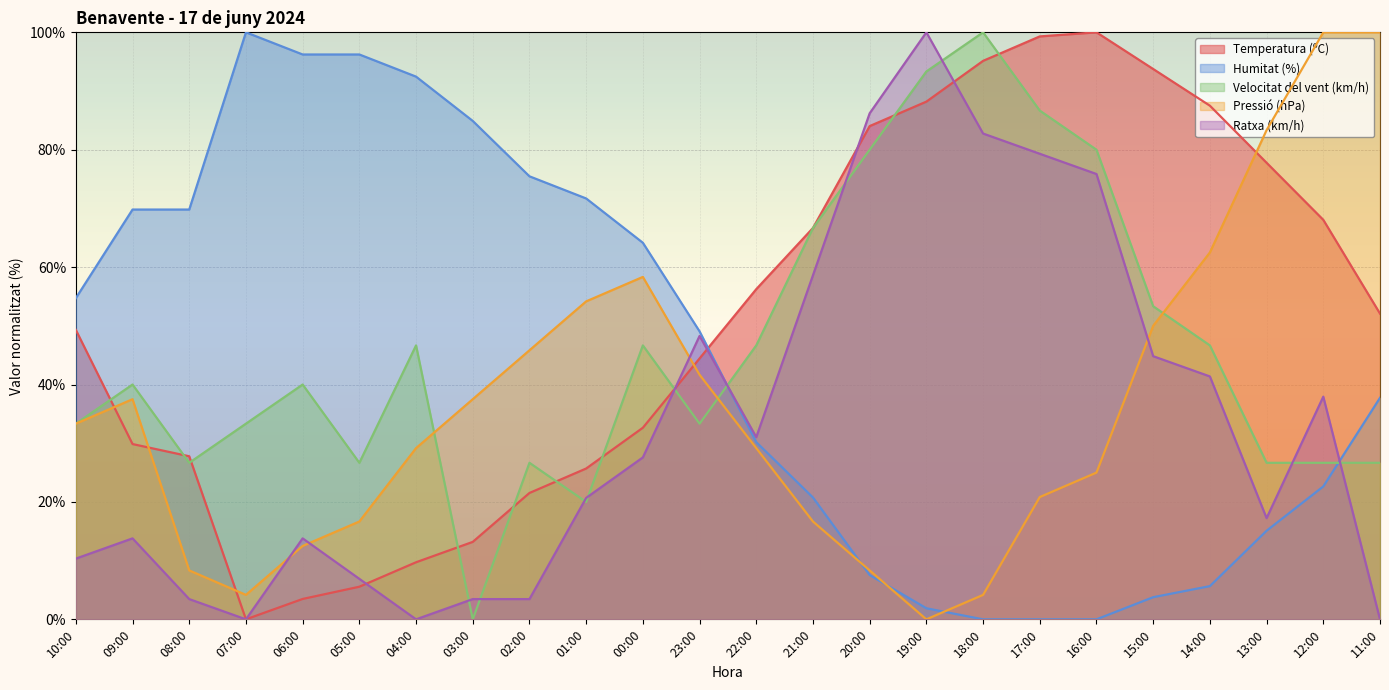

List the series in order of their peak value, lowest first.

Temperatura (ºC), Humitat (%), Velocitat del vent (km/h), Pressió (hPa), Ratxa (km/h)